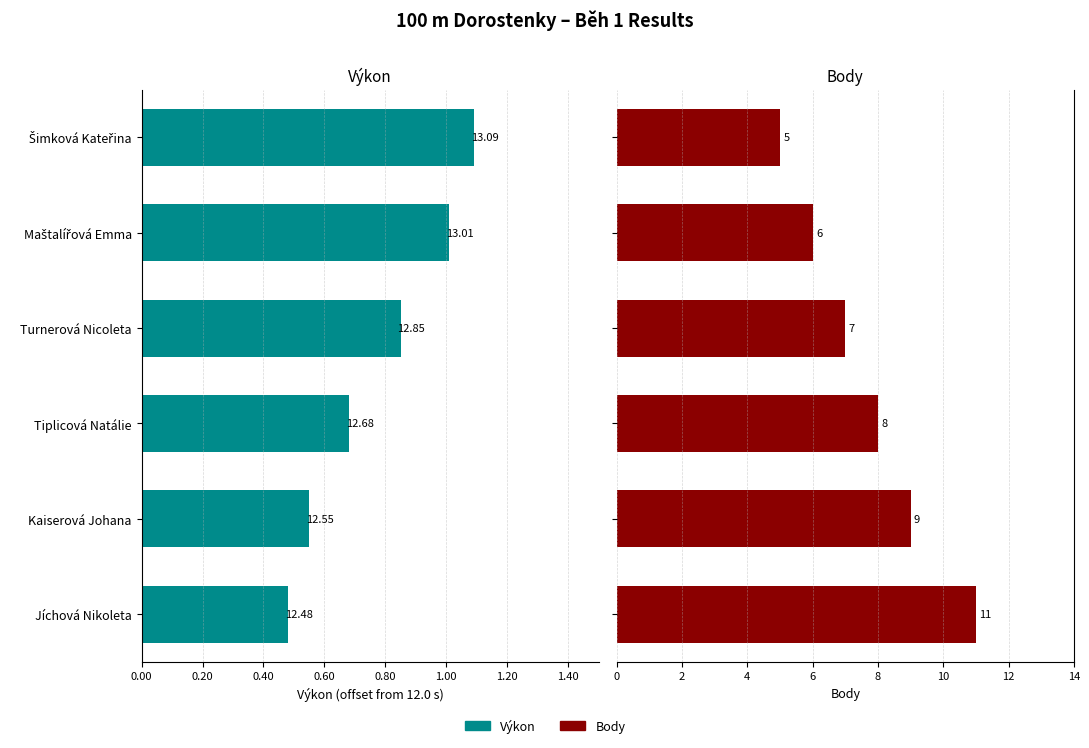

The Výkon series shows -1.4 at Turnerová Nicoleta. True or false?

False